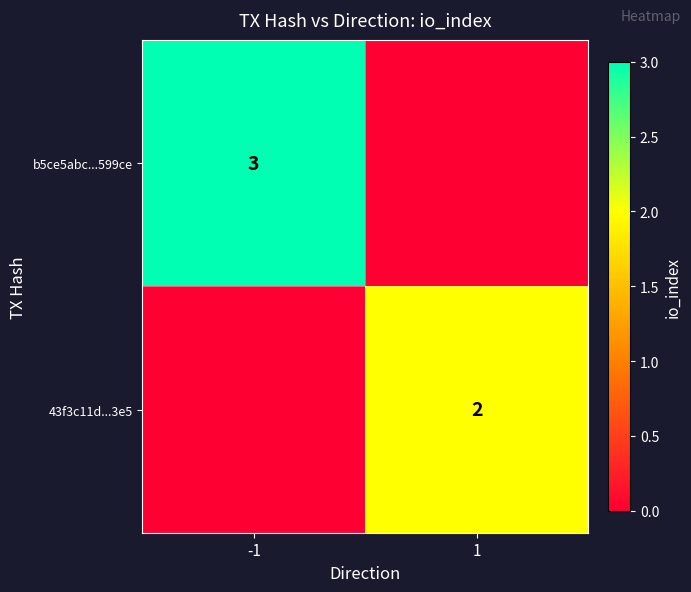

The 43f3c11d...3e5 series shows 1 at 1. True or false?

False